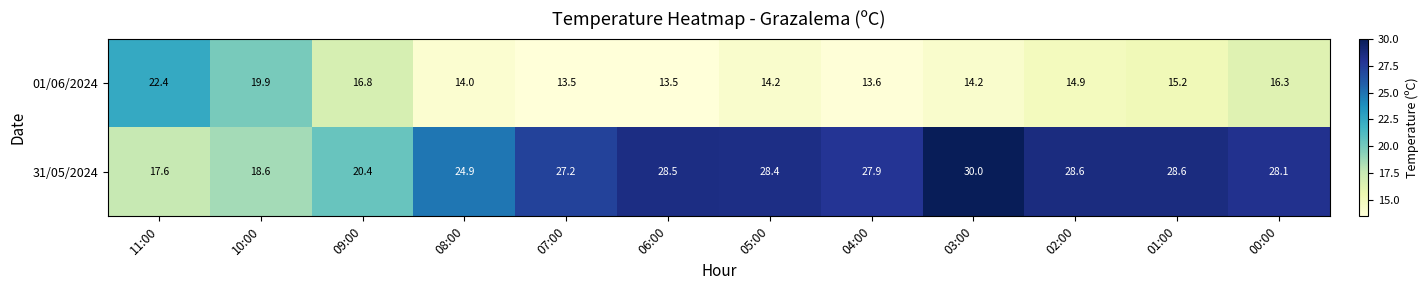

Count the number of categories in the chart.

12